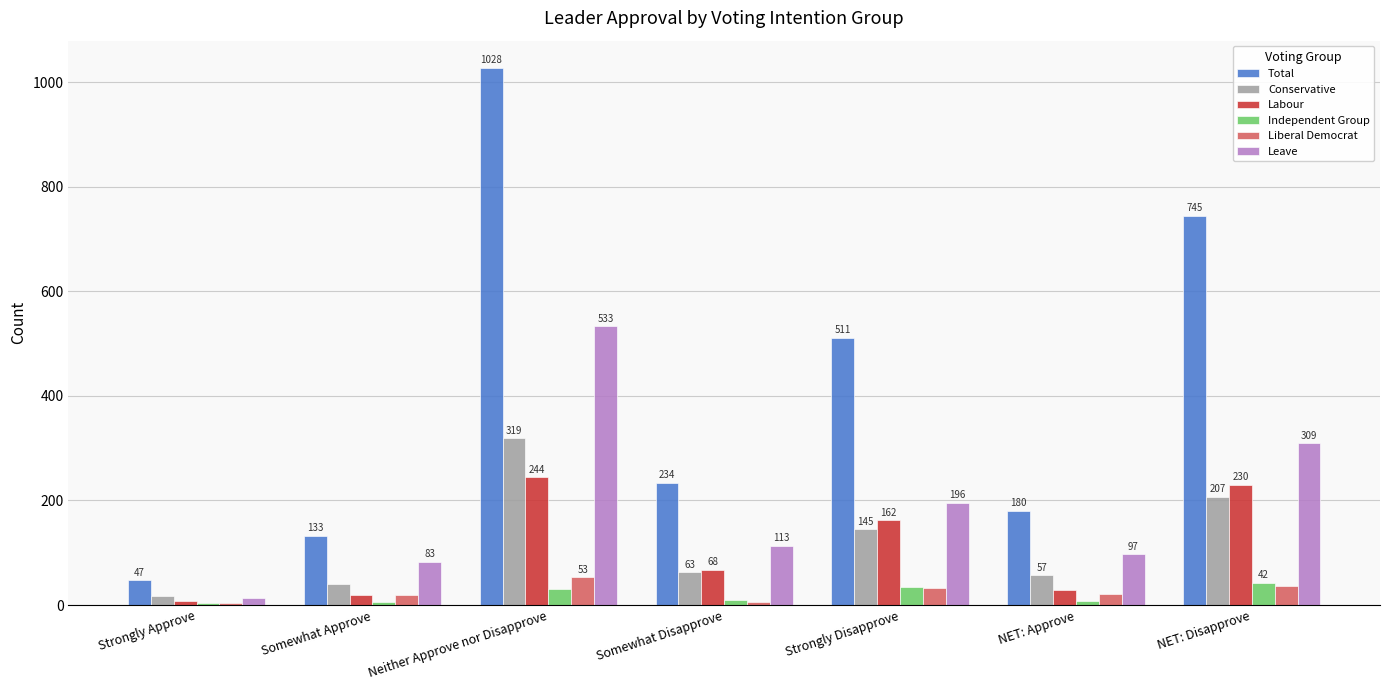

True or false: Labour has a value of 20 at Somewhat Approve.

True